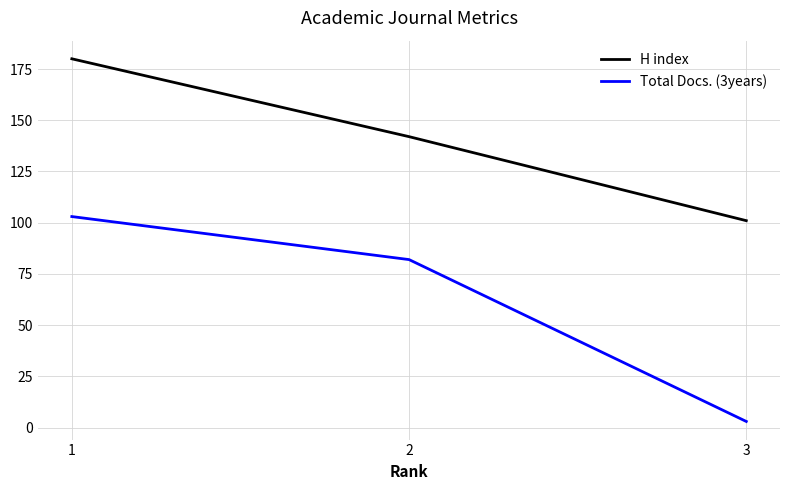

Count the number of data series in this chart.

2